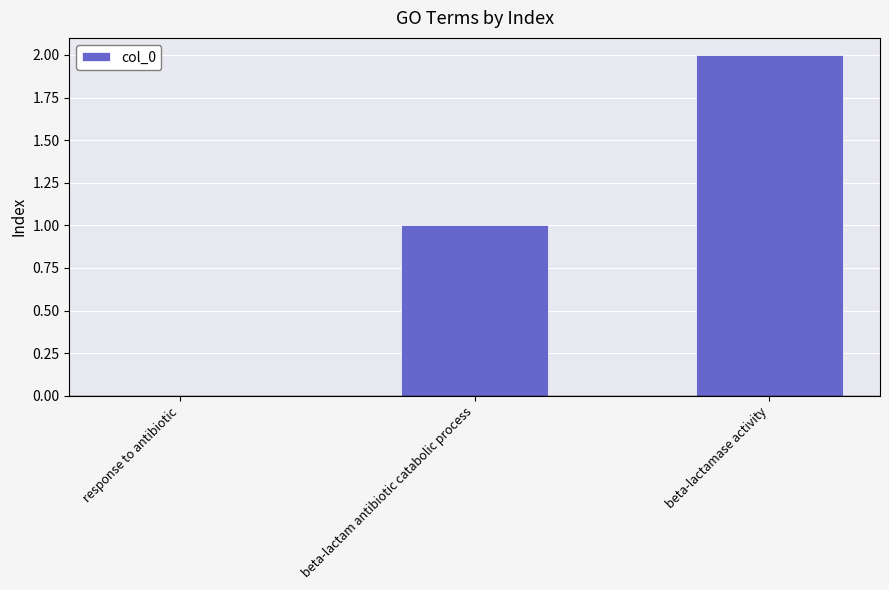

Reading left to right, extract all data points from this chart.

0	1	2